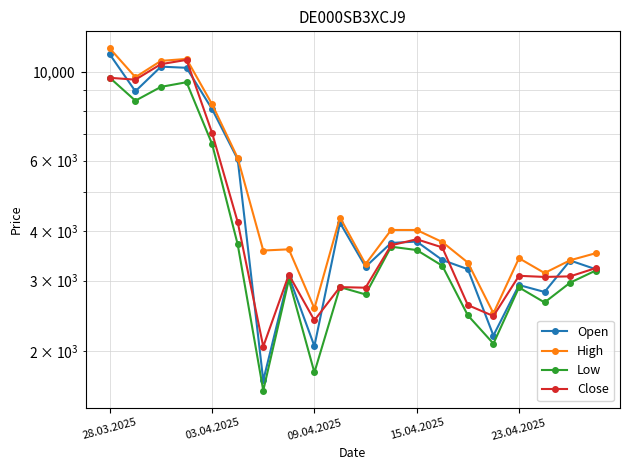

What is the difference between the second highest and minimum values in the Low series?

7850